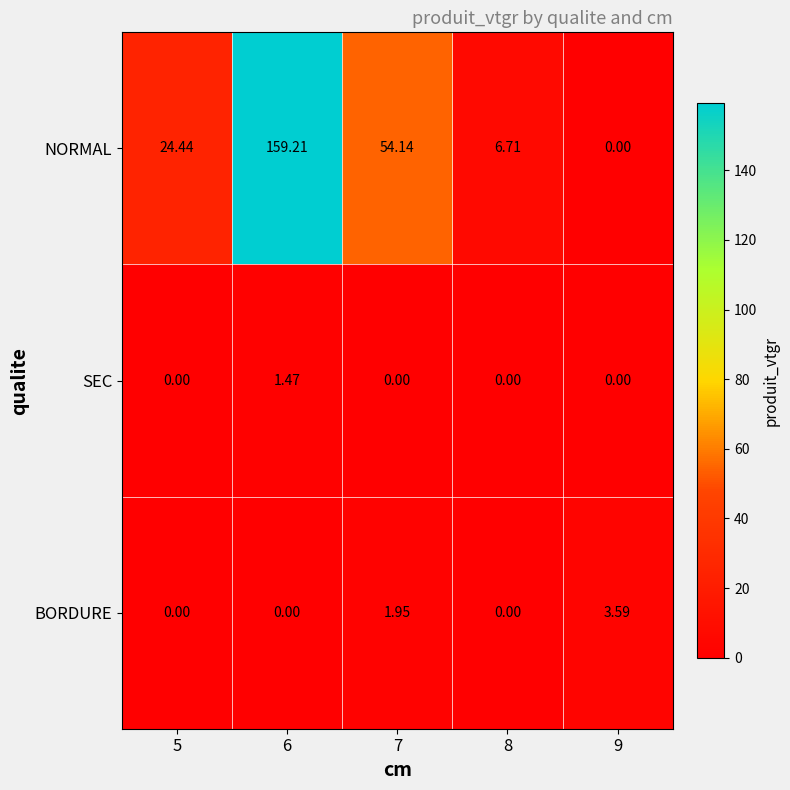

Between 7 and 9, which series saw the biggest shift?

NORMAL